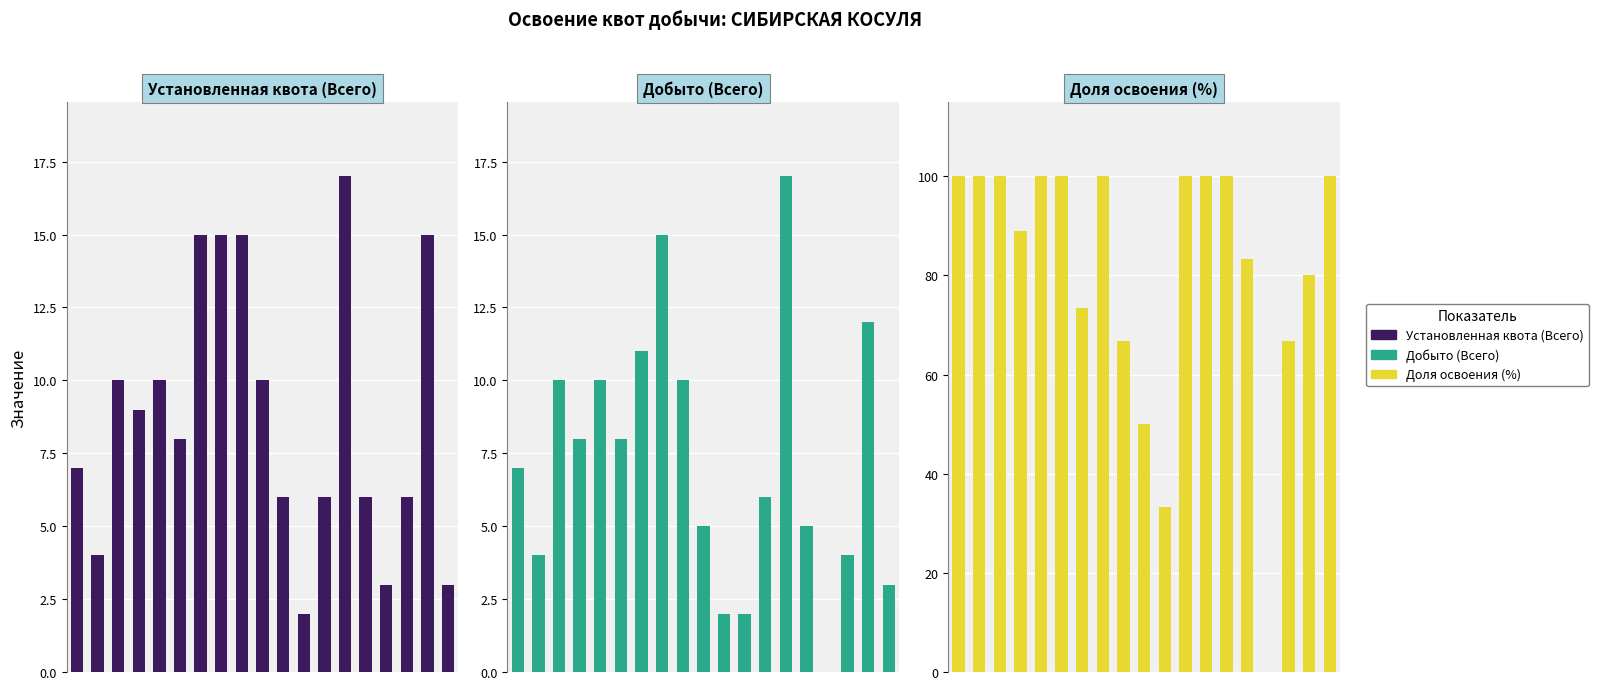

What is the total value across all series at 13?

134.0